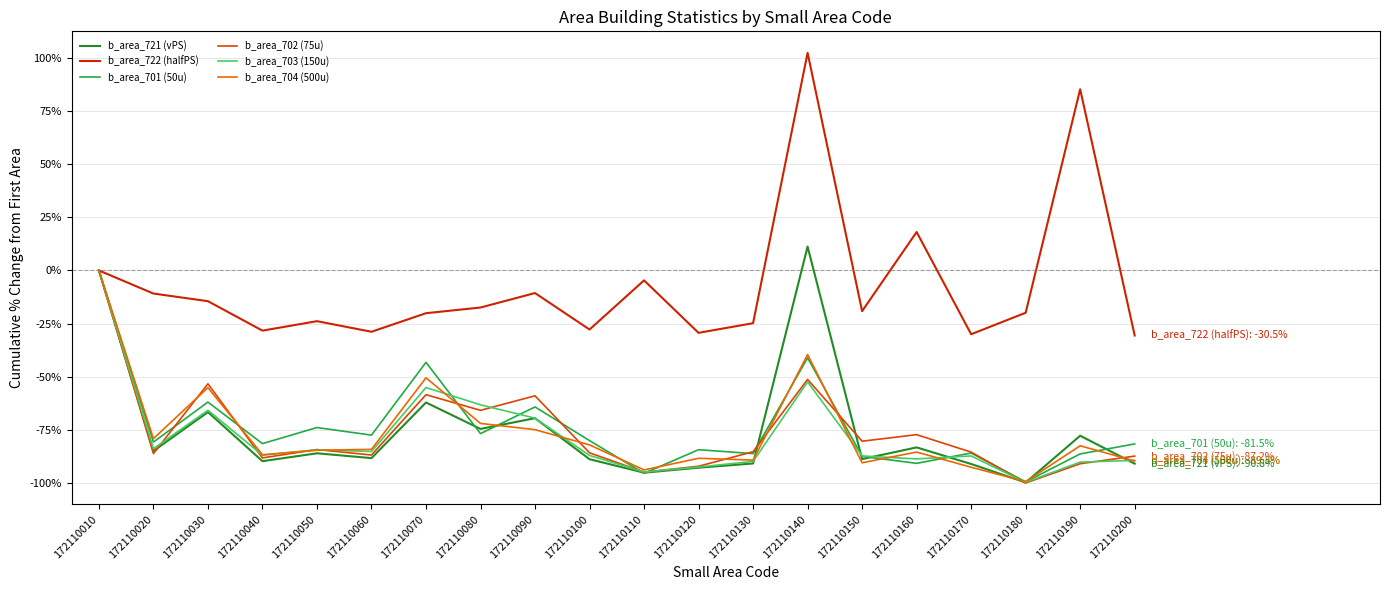

What is the sum of the b_area_722 (halfPS) values at 172110050 and 172110200?

-54.4